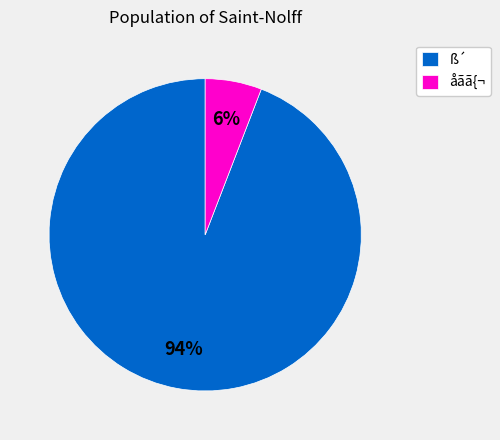

Between ß´ and åãã{¬, which is larger?

ß´